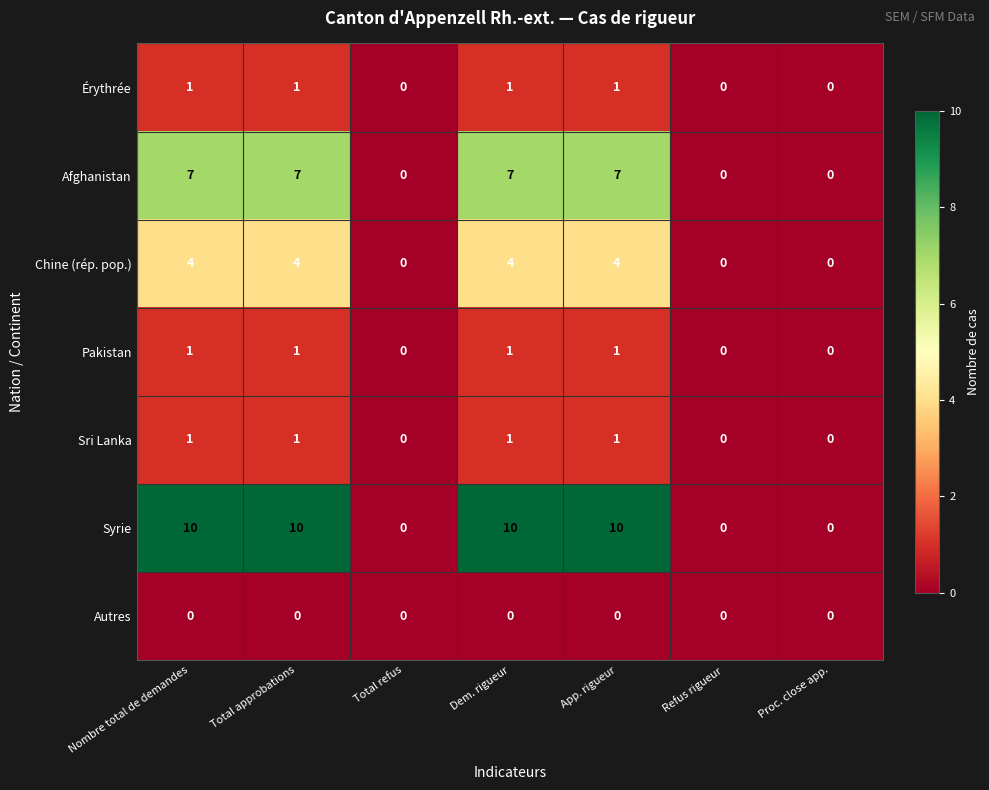

How many Pakistan values are between 0 and 1?

7